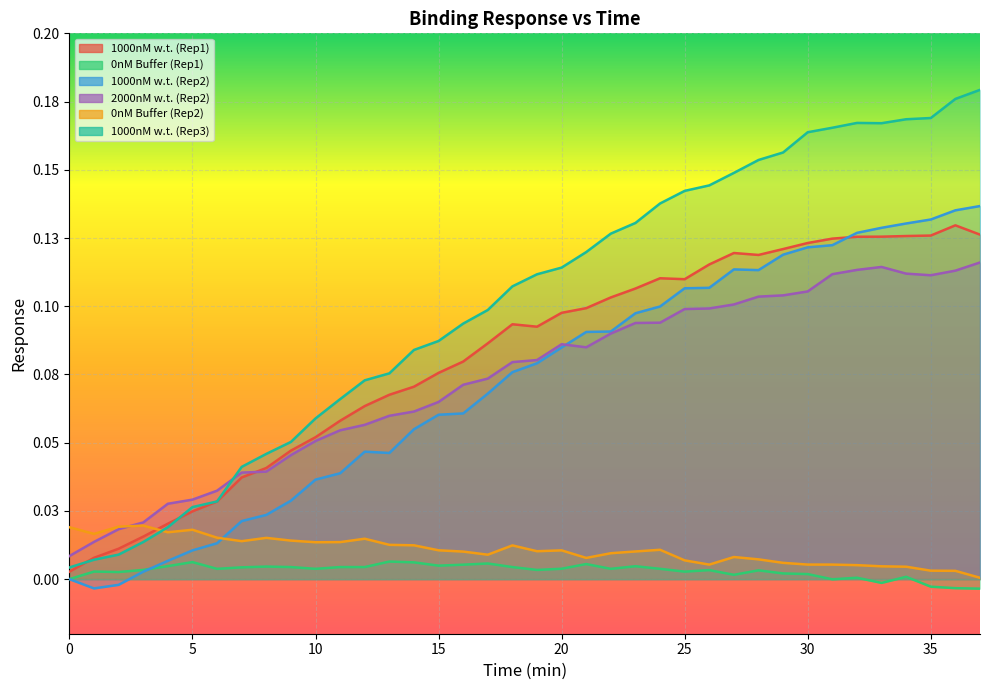

The 2000nM w.t. (Rep2) series shows 0.2 at 32. True or false?

False